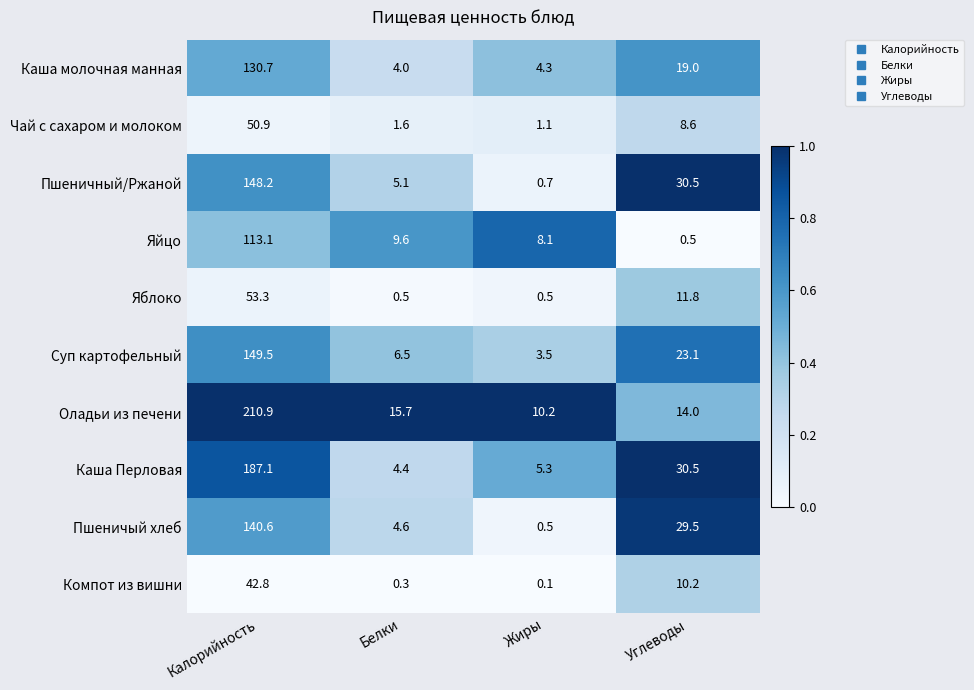

What is the total value across all series at Калорийность?

1227.1